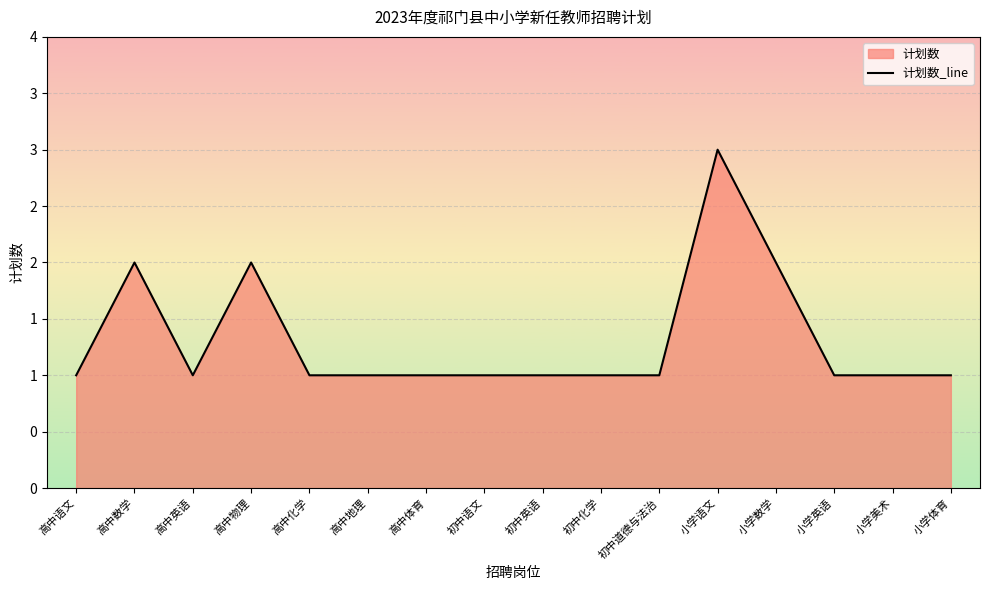

The chart shows a value of 1 at 初中语文. True or false?

False